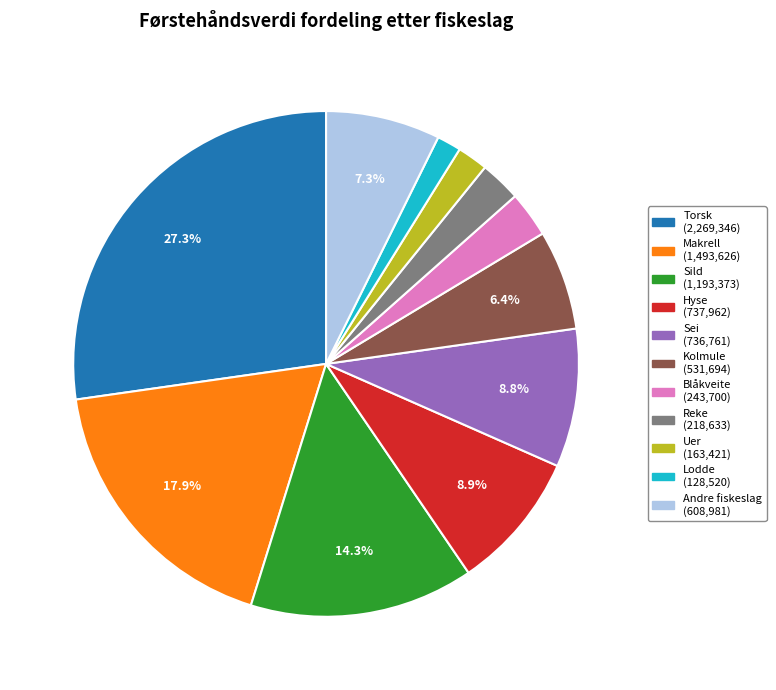

Which slice is the largest?

Torsk